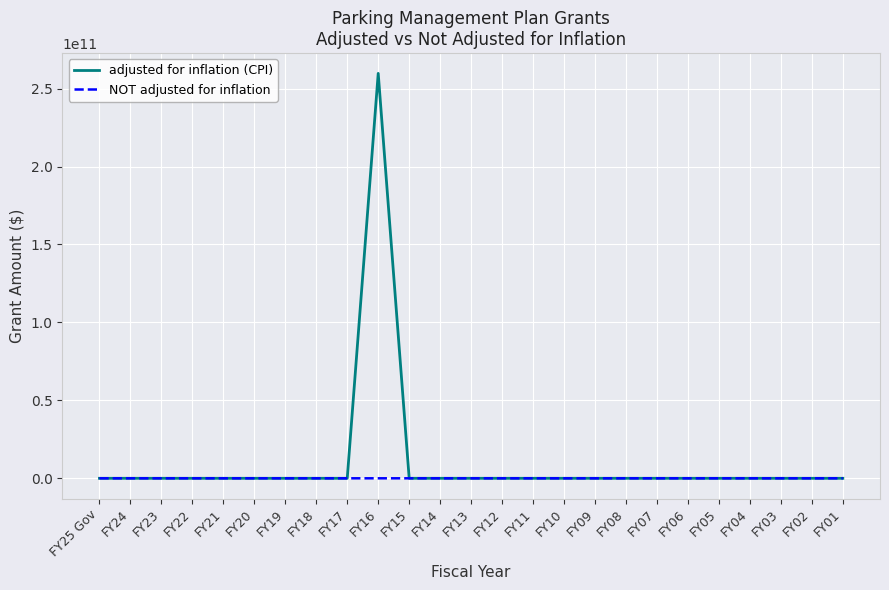

What is the difference between the adjusted for inflation (CPI) values at FY16 and FY17?

259735200000